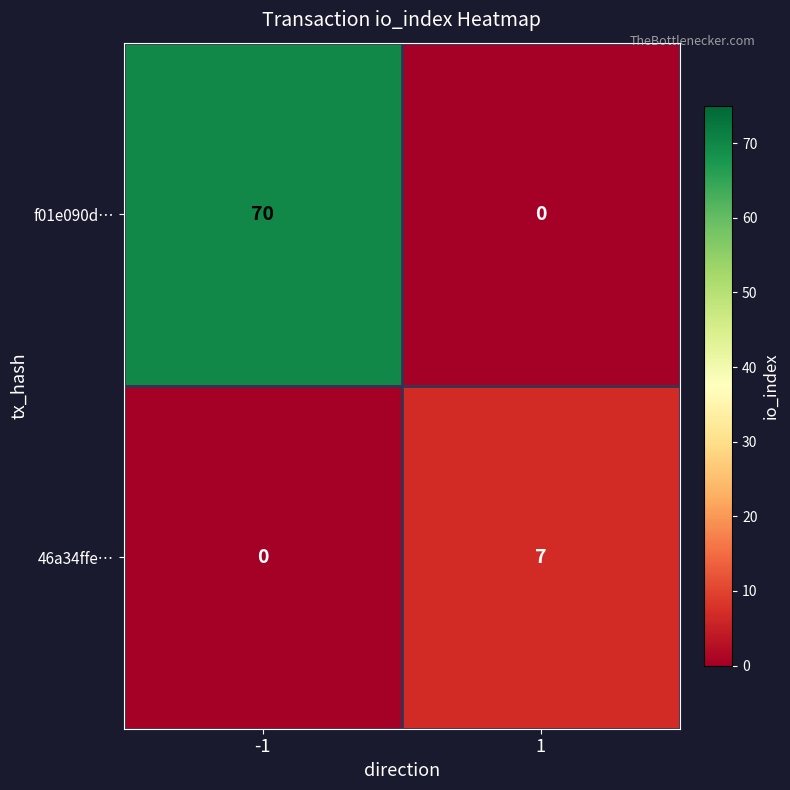

Reading left to right, transcribe all the data shown in this chart.

f01e090d…: 70	0
46a34ffe…: 0	7